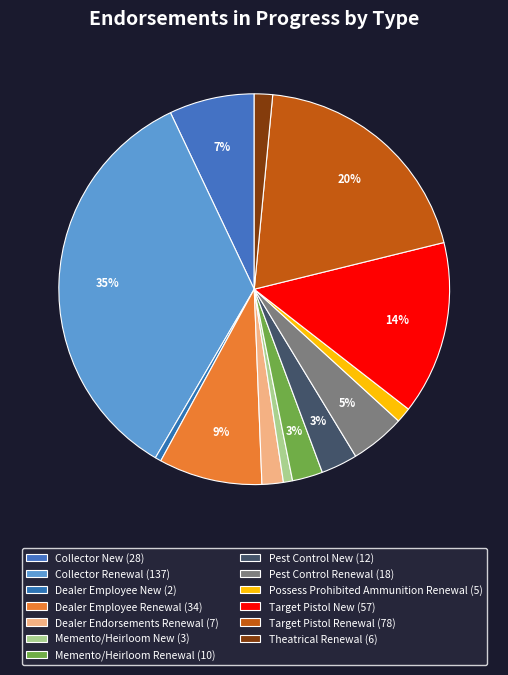

Count the number of slices in the pie.

13